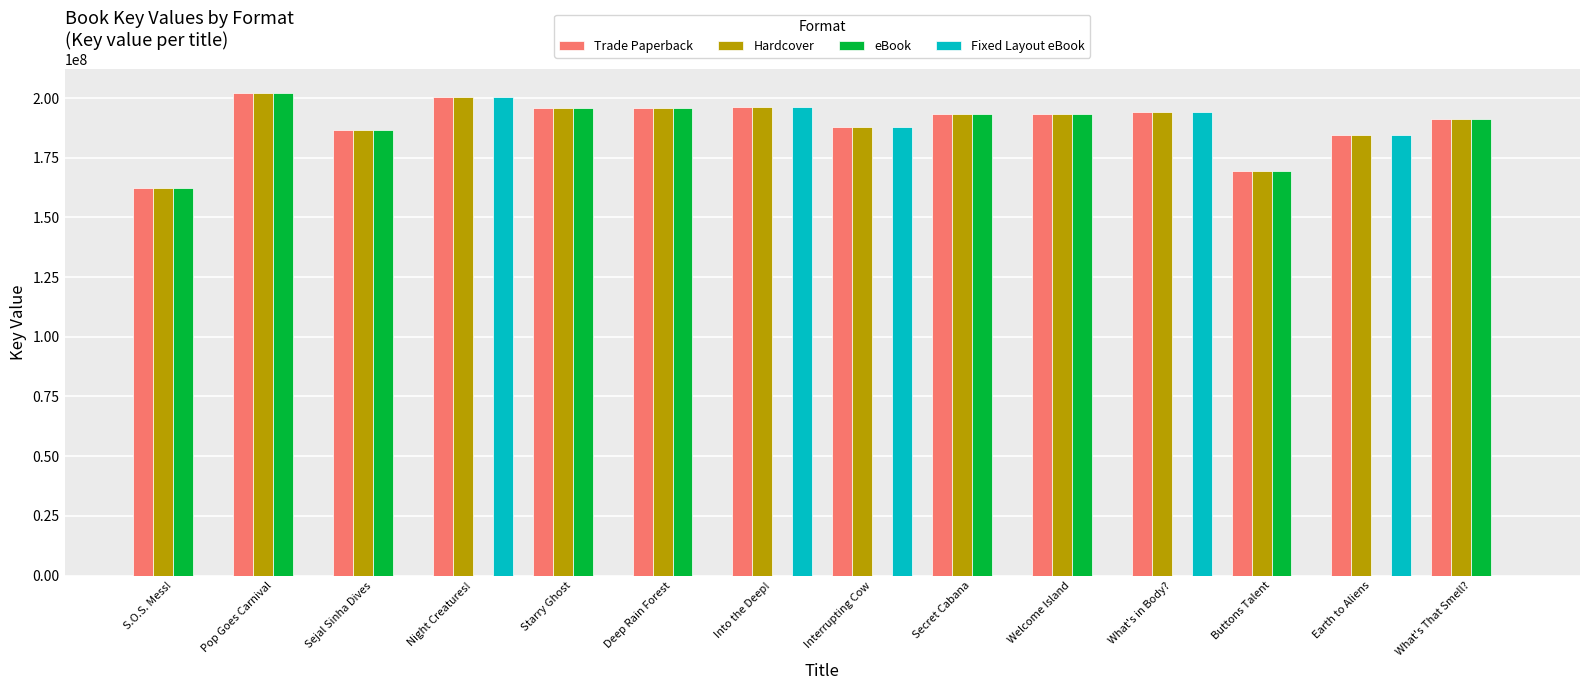

Where is Fixed Layout eBook nearest to the value 100309879?

Earth to Aliens